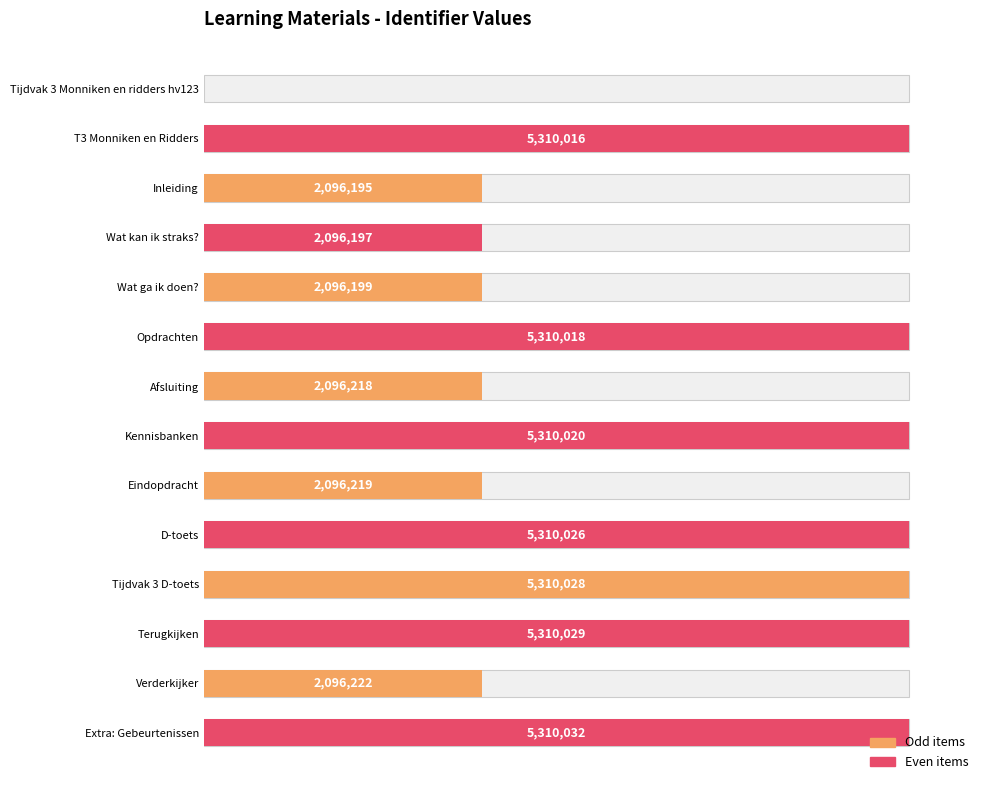

What position from the right is T3 Monniken en Ridders?

13